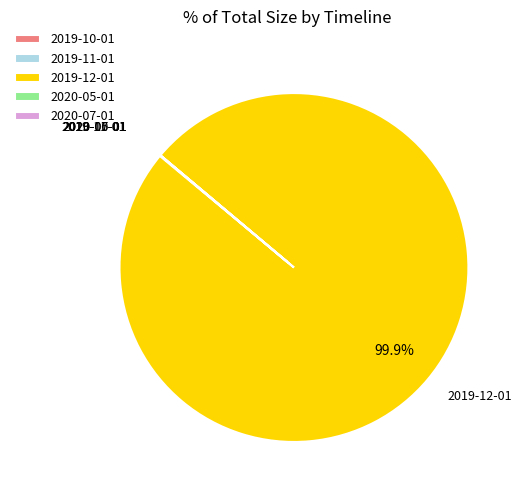

Is it true that 2019-12-01 is 100% of the pie?

True